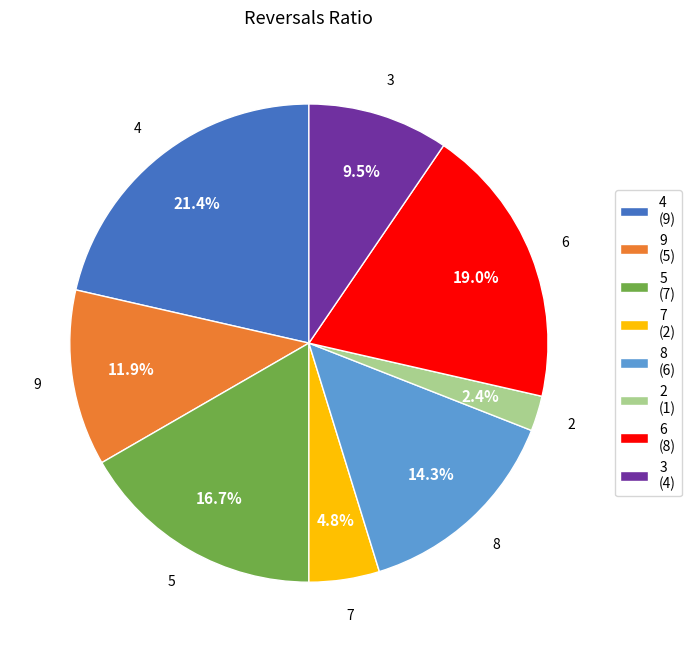

Which slice is the largest?

4 (9)